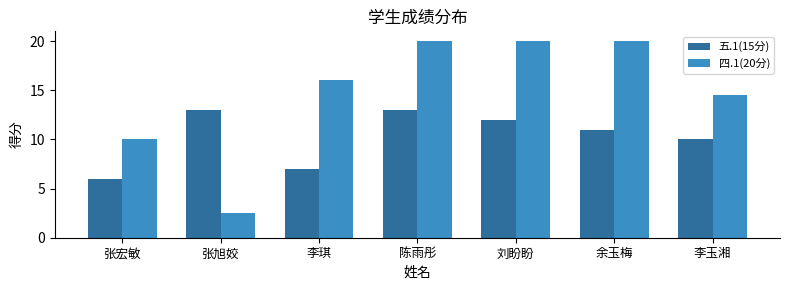

Reading right to left, transcribe all the data shown in this chart.

五.1(15分): 10.0	11.0	12.0	13.0	7.0	13.0	6.0
四.1(20分): 14.5	20.0	20.0	20.0	16.0	2.5	10.0